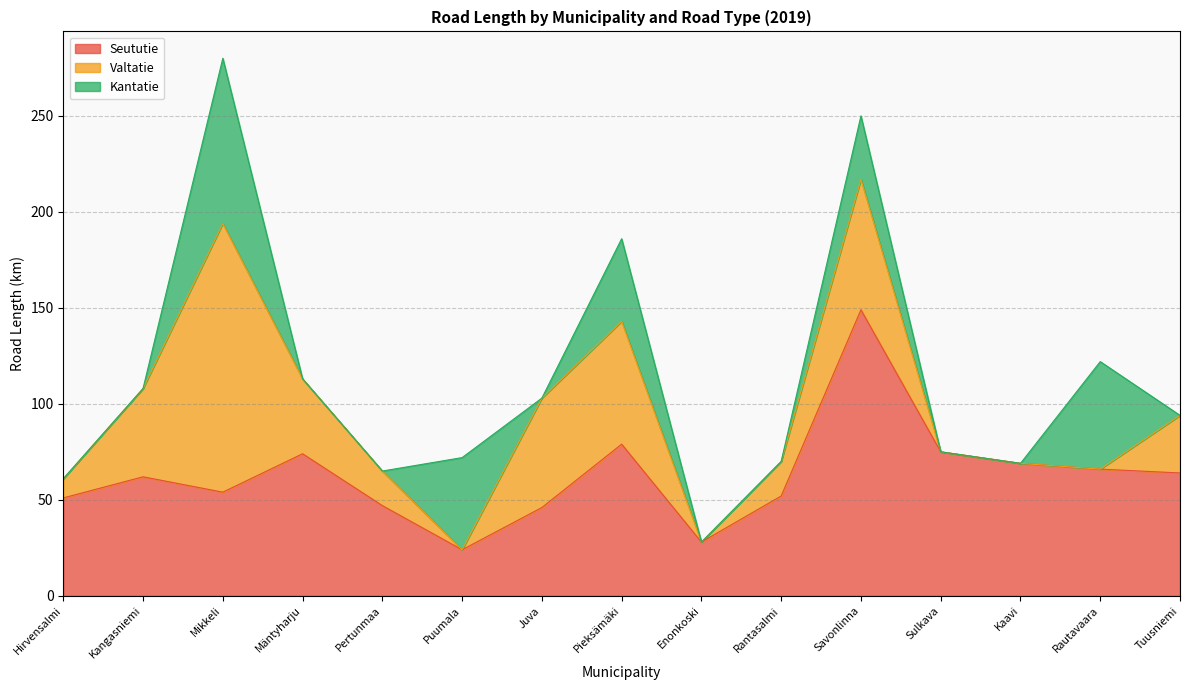

What is the maximum value shown in the chart?

149